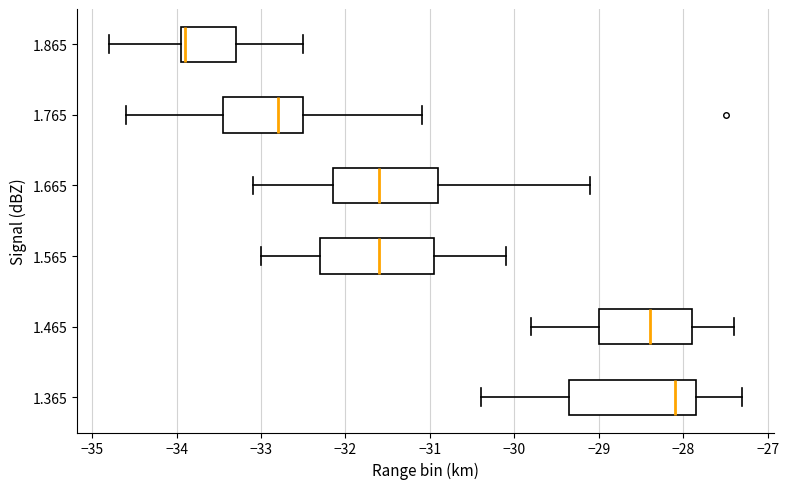

Which box has the furthest to the right median line?

1.365